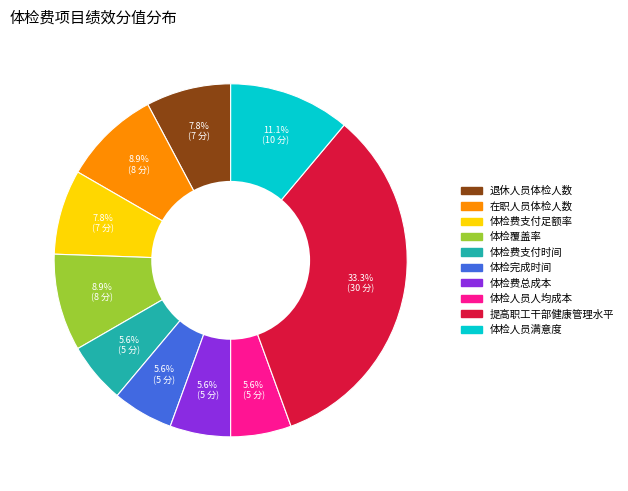

Is there a majority slice in this chart?

No